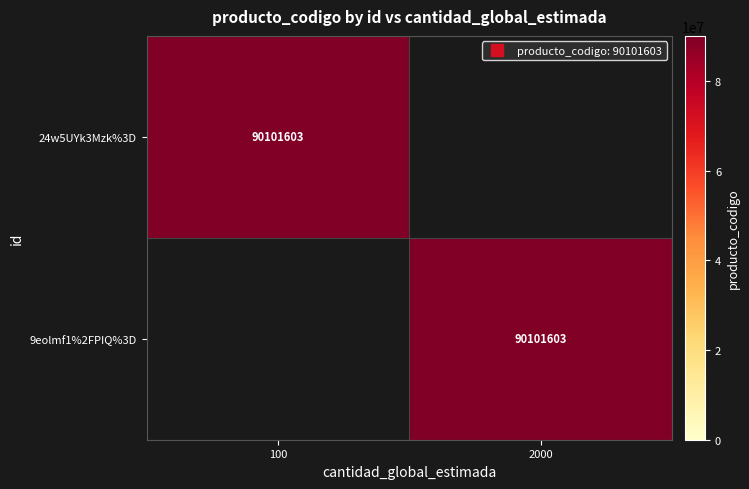

Which label corresponds to the largest value in the chart?

100